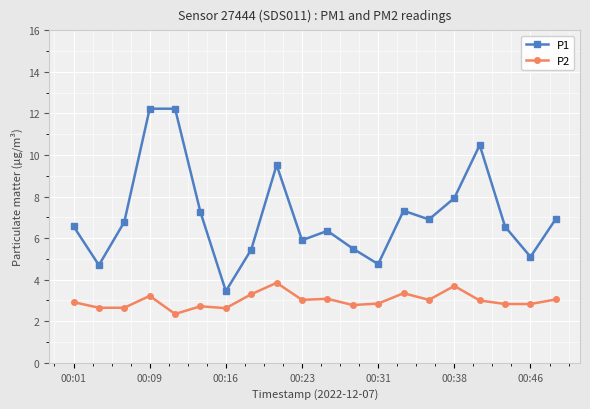

What is the sum of all P2 values?

59.8